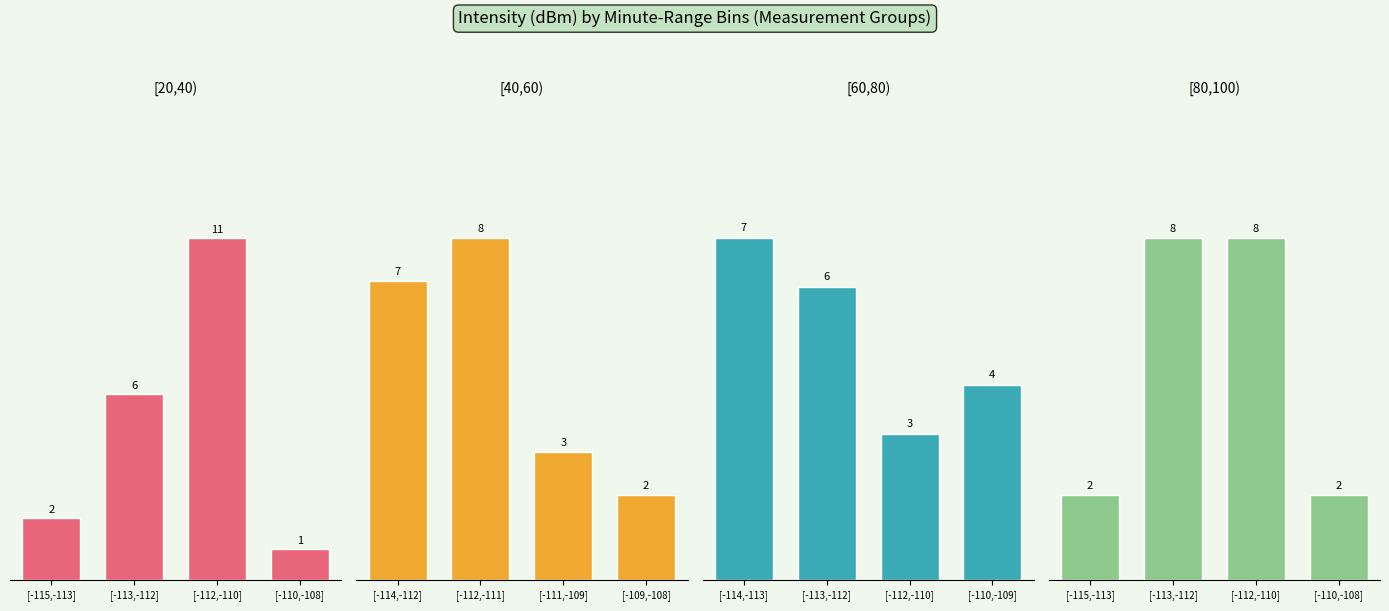

What is the label of the 1st bar from the left?

[-115,-113]